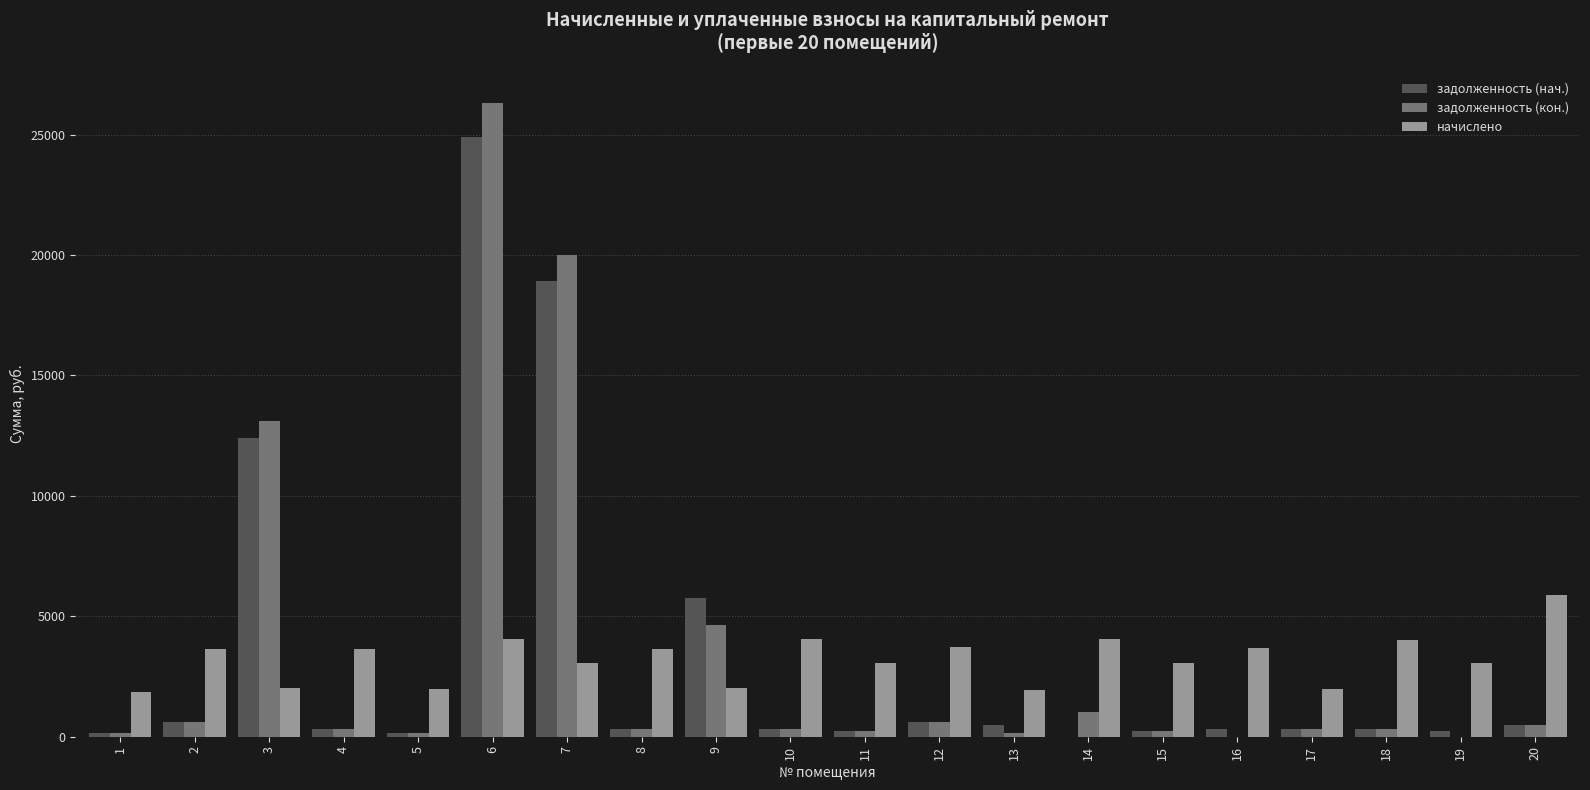

What is the total value across all series at 6?

55246.0